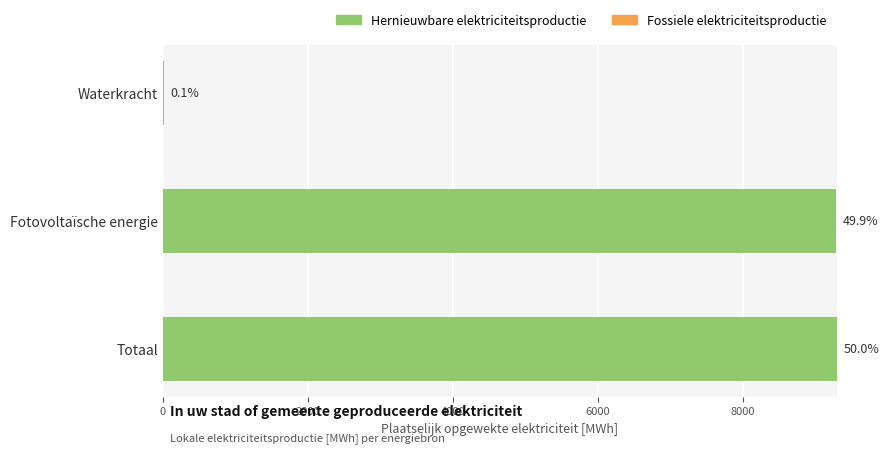

How many distinct data groups are displayed?

2